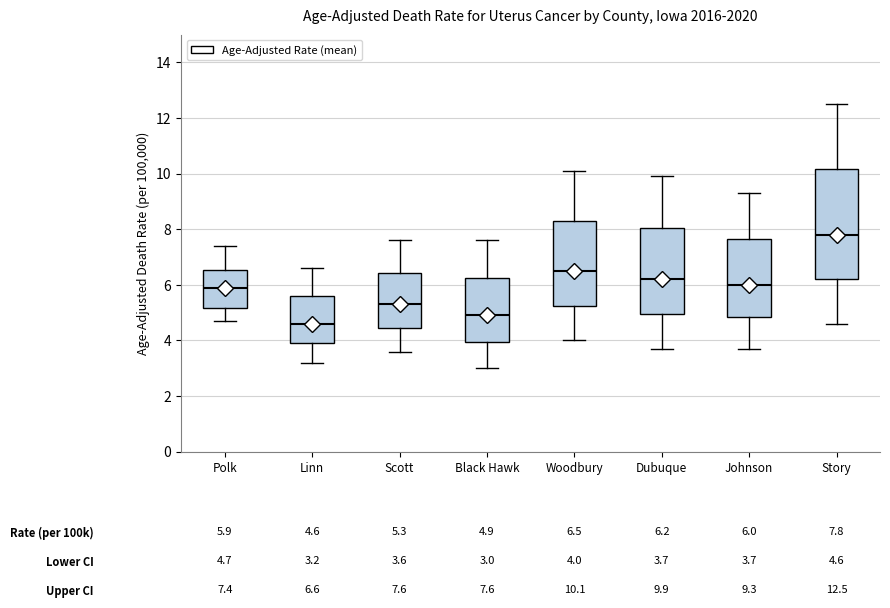

Which box has the highest median line?

Story